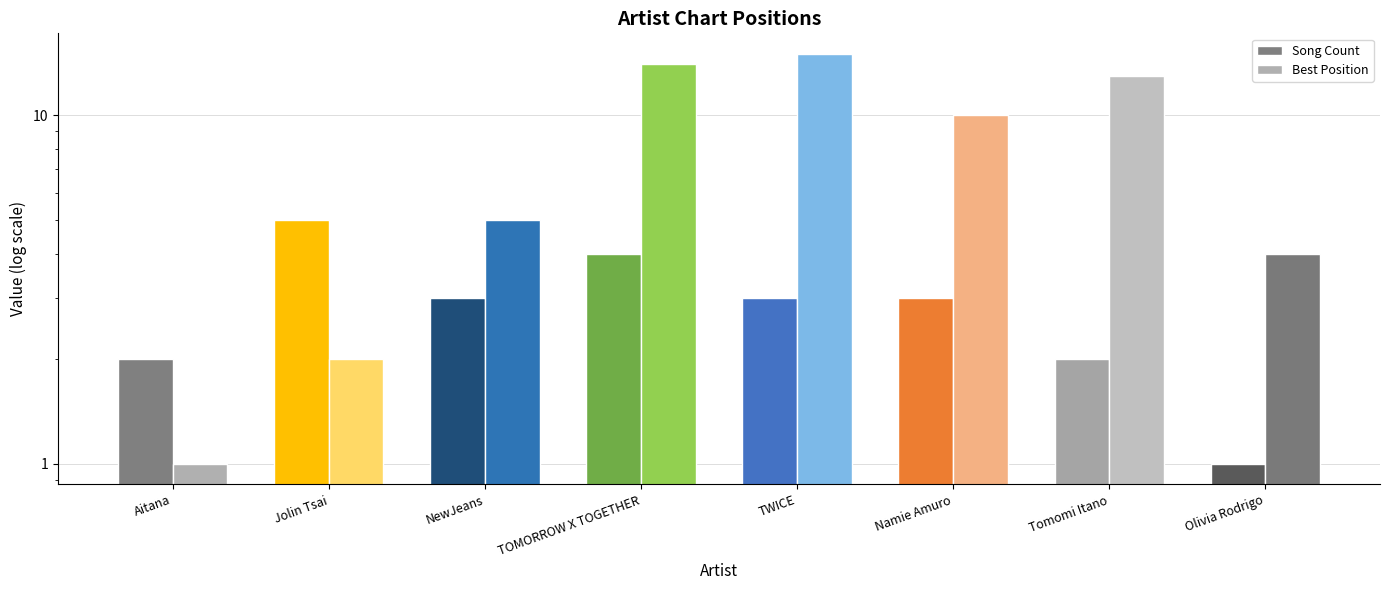

How many values in the Song Count series exceed 3?

2